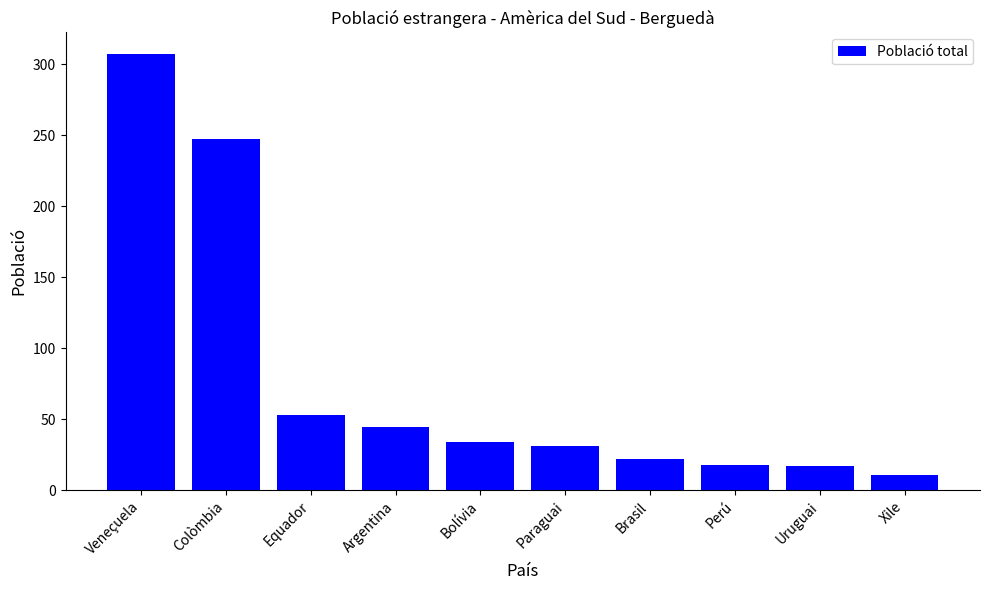

What is the ratio of the value at Brasil to the value at Equador?

0.4